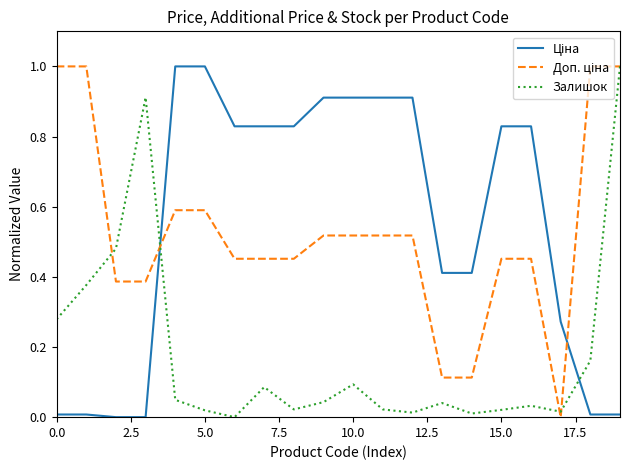

How many lines are shown in the chart?

3